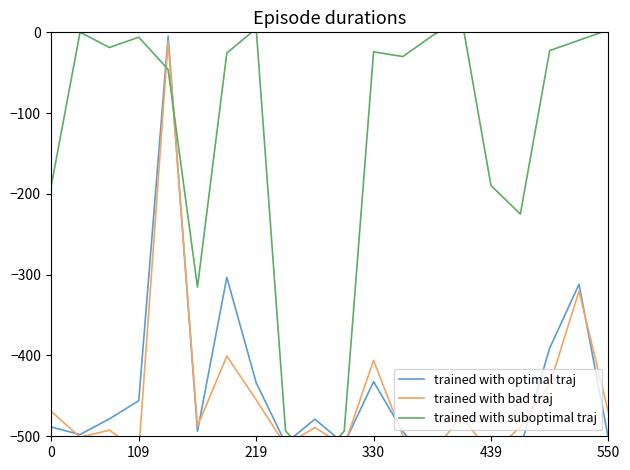

At which label does trained with bad traj reach its minimum?

439